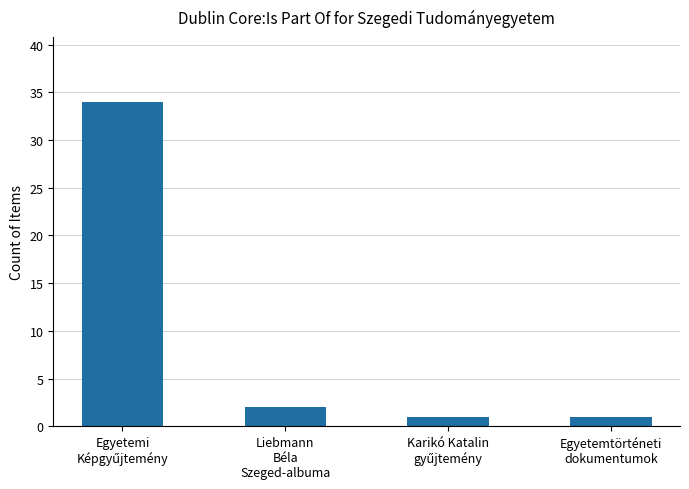

What is the label of the 1st bar from the right?

Egyetemtörténeti
dokumentumok